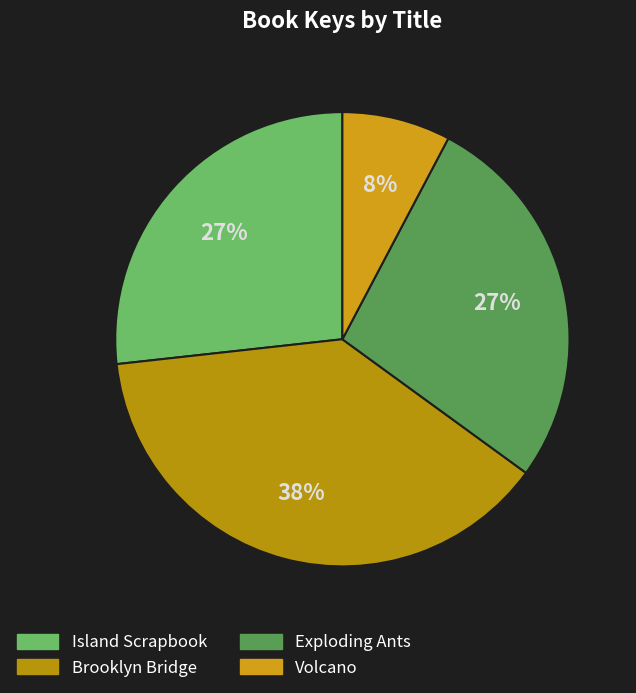

Is there any slice that represents more than half of the pie?

No